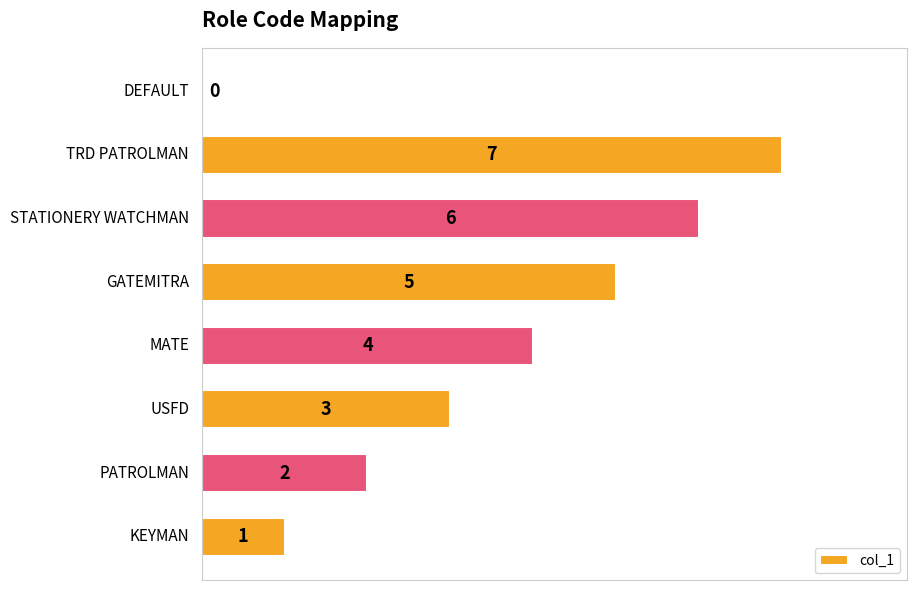

What is the greatest value displayed?

7